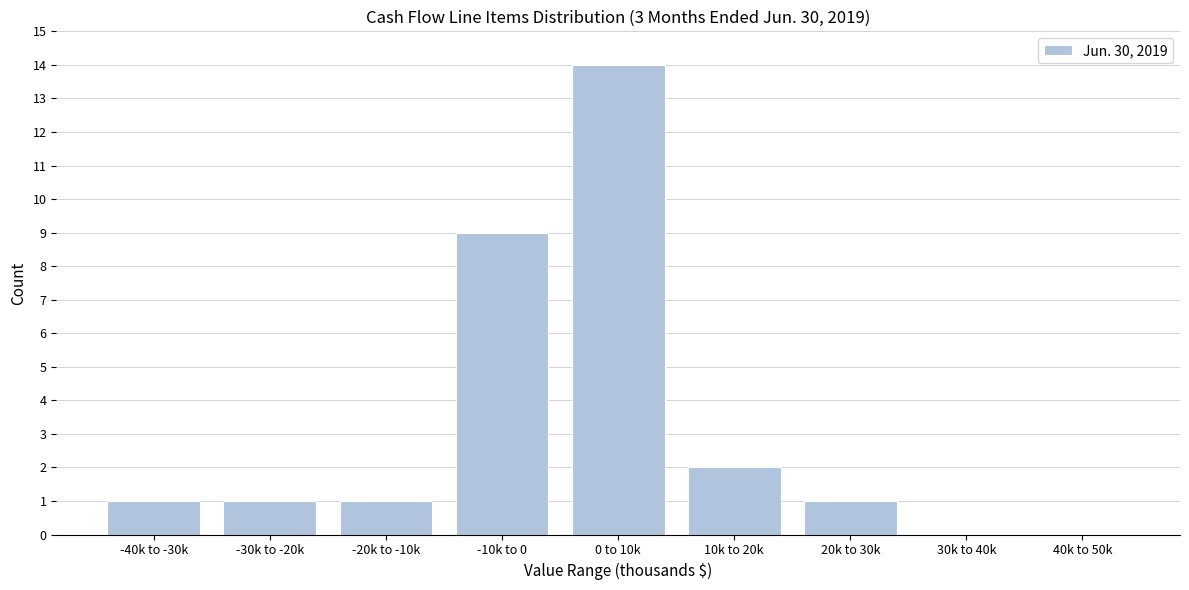

Reading right to left, extract all data points from this chart.

40k to 50k=0	30k to 40k=0	20k to 30k=1	10k to 20k=2	0 to 10k=14	-10k to 0=9	-20k to -10k=1	-30k to -20k=1	-40k to -30k=1